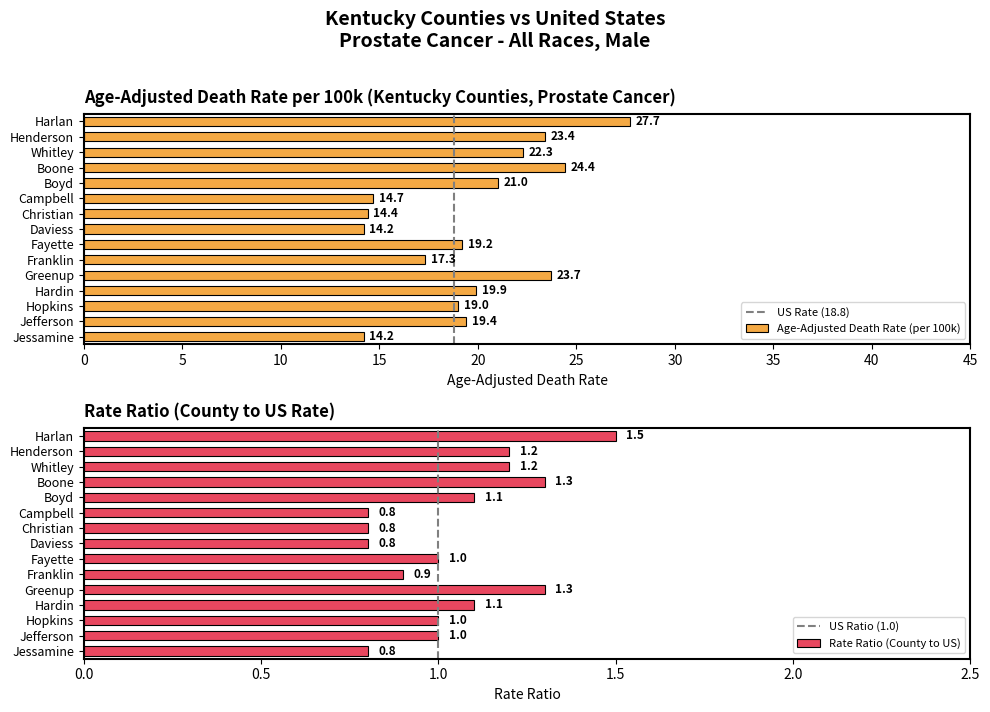

What position from the left is Boyd?

5